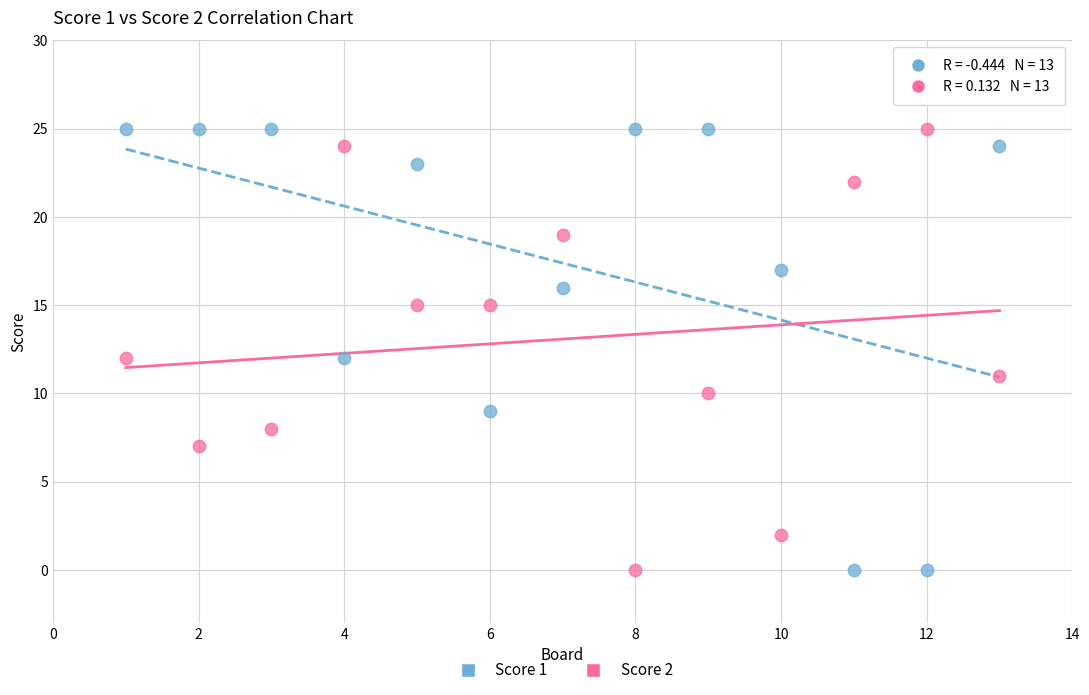

What is the X range (max minus min) for the scatter plot?

12